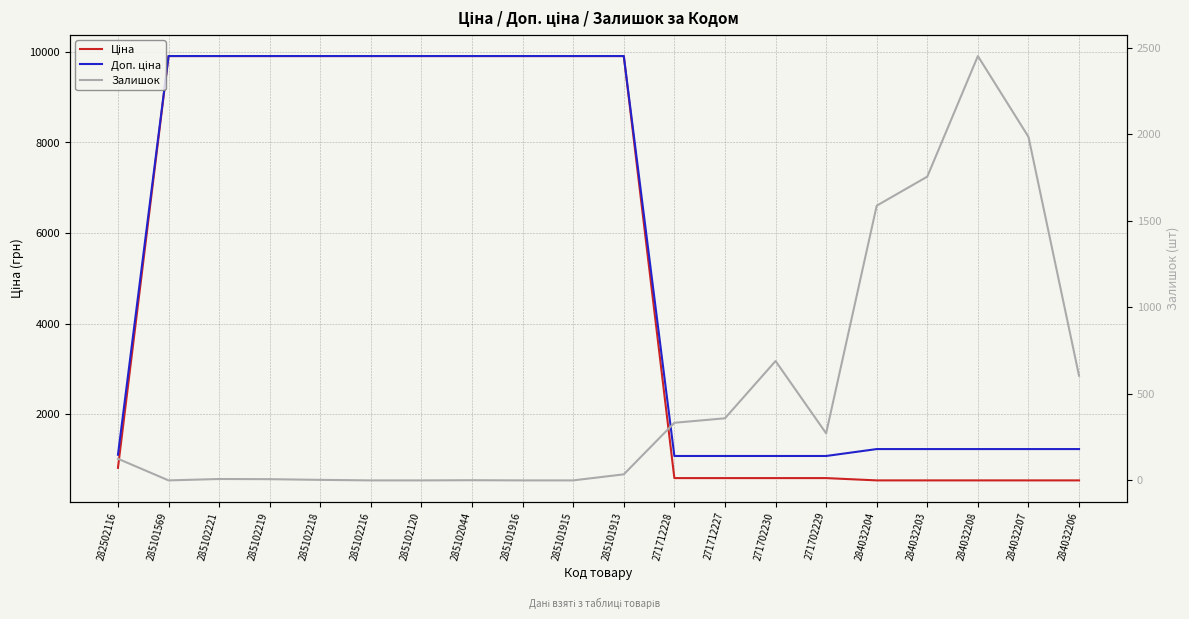

What are all the series names shown in the legend?

Ціна, Доп. ціна, Залишок